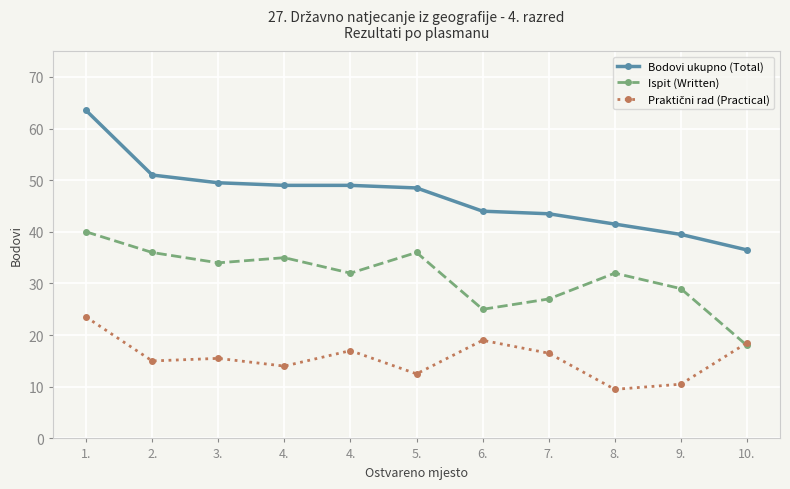

True or false: Praktični rad (Practical) has a value of 6.5 at 4..

False